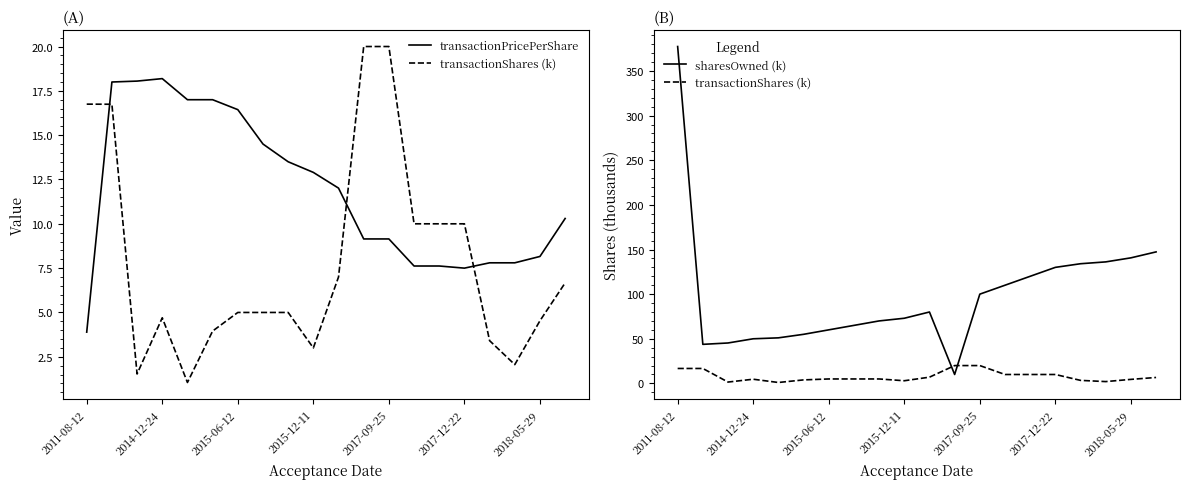

At how many categories does at least one series exceed 170?

1